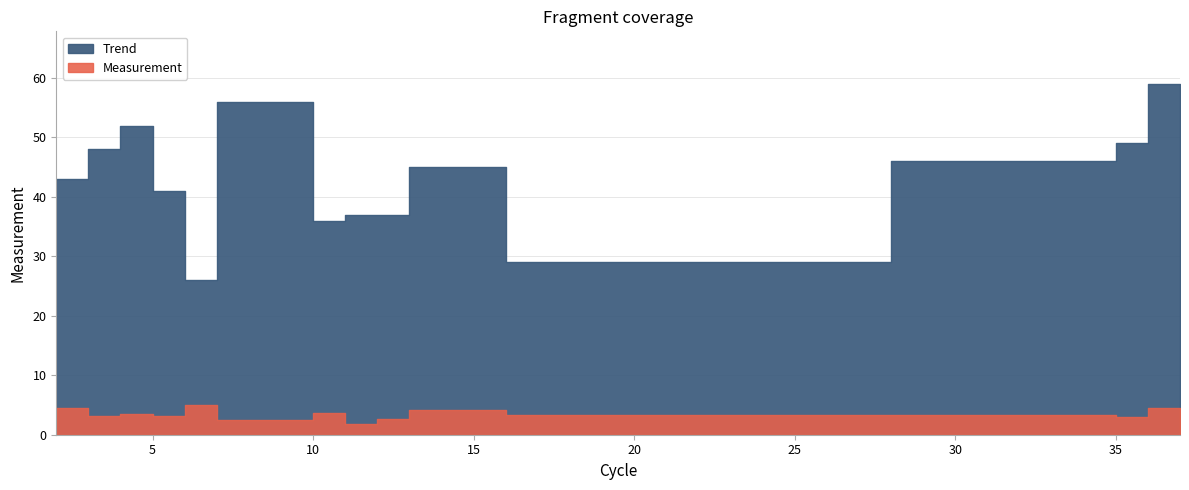

Between 4 and 35, which series saw the biggest shift?

Trend